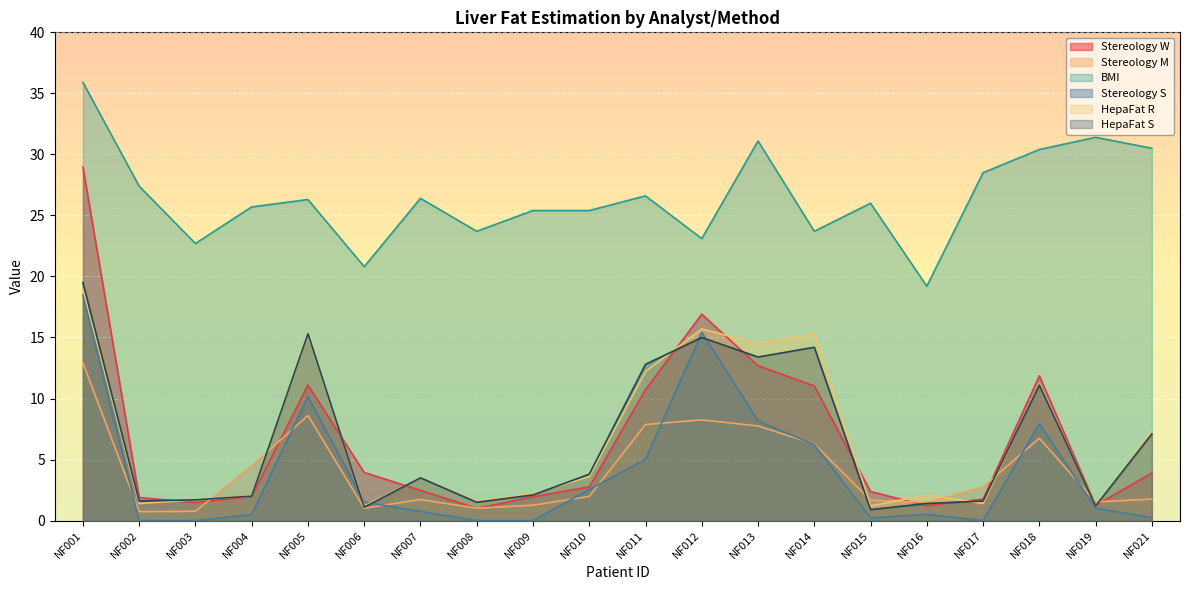

At which category does Stereology W reach its first local peak?

NF005